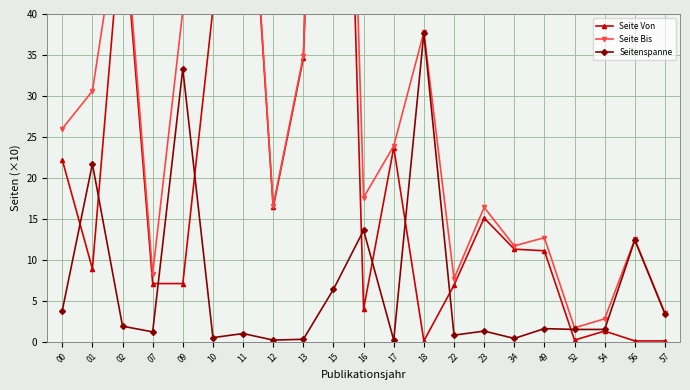

At how many categories does at least one series exceed 18?

10